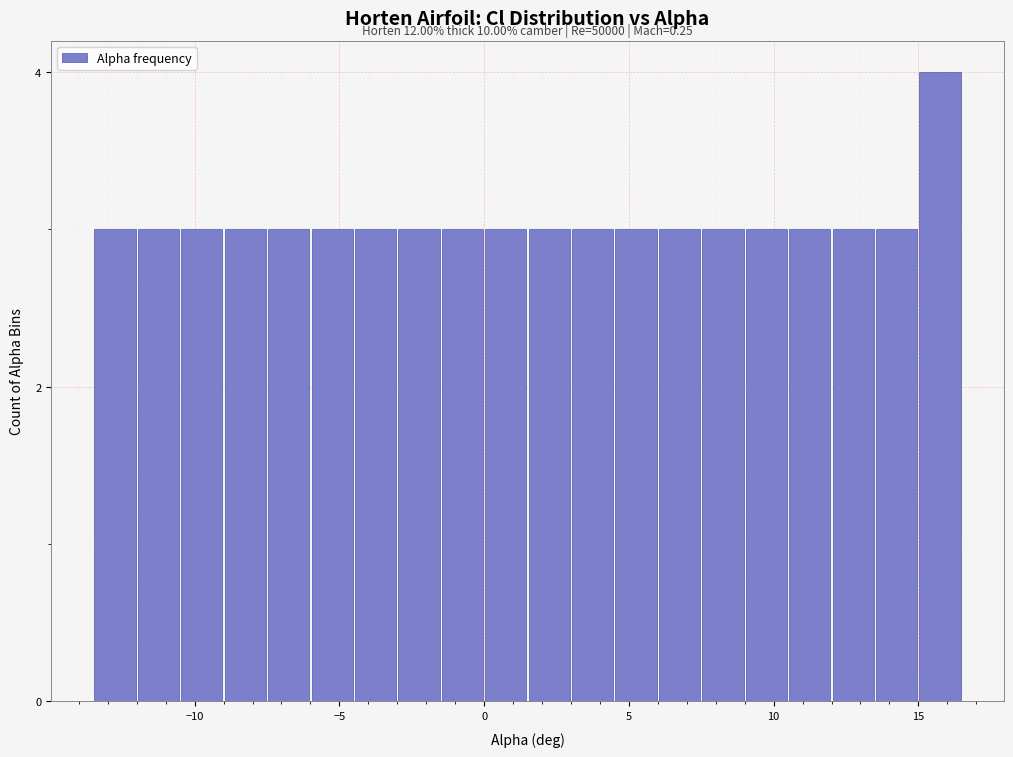

Around what value on the x-axis is the tallest bar? Give the approximate position of its centre, as read against the axis.

16.0